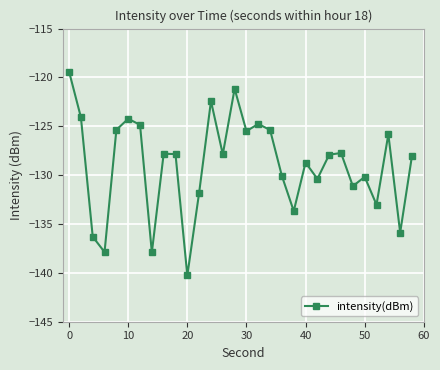

What is the smallest value displayed?

-140.3